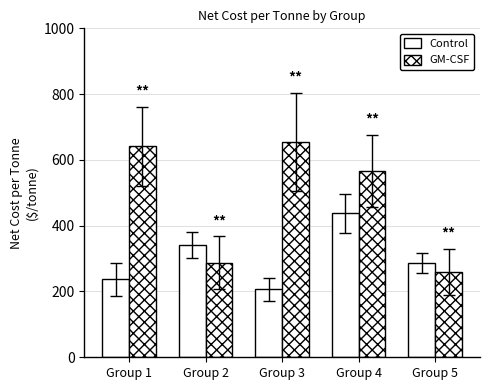

Does the chart contain any negative values?

No